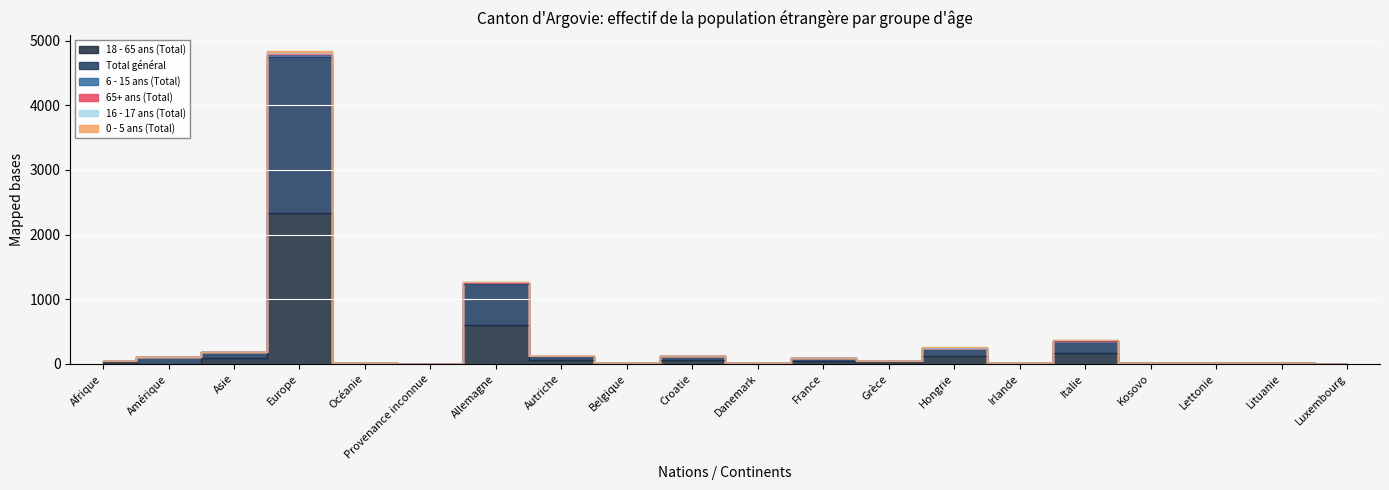

True or false: 0 - 5 ans (Total) and 18 - 65 ans (Total) cross at least once.

False